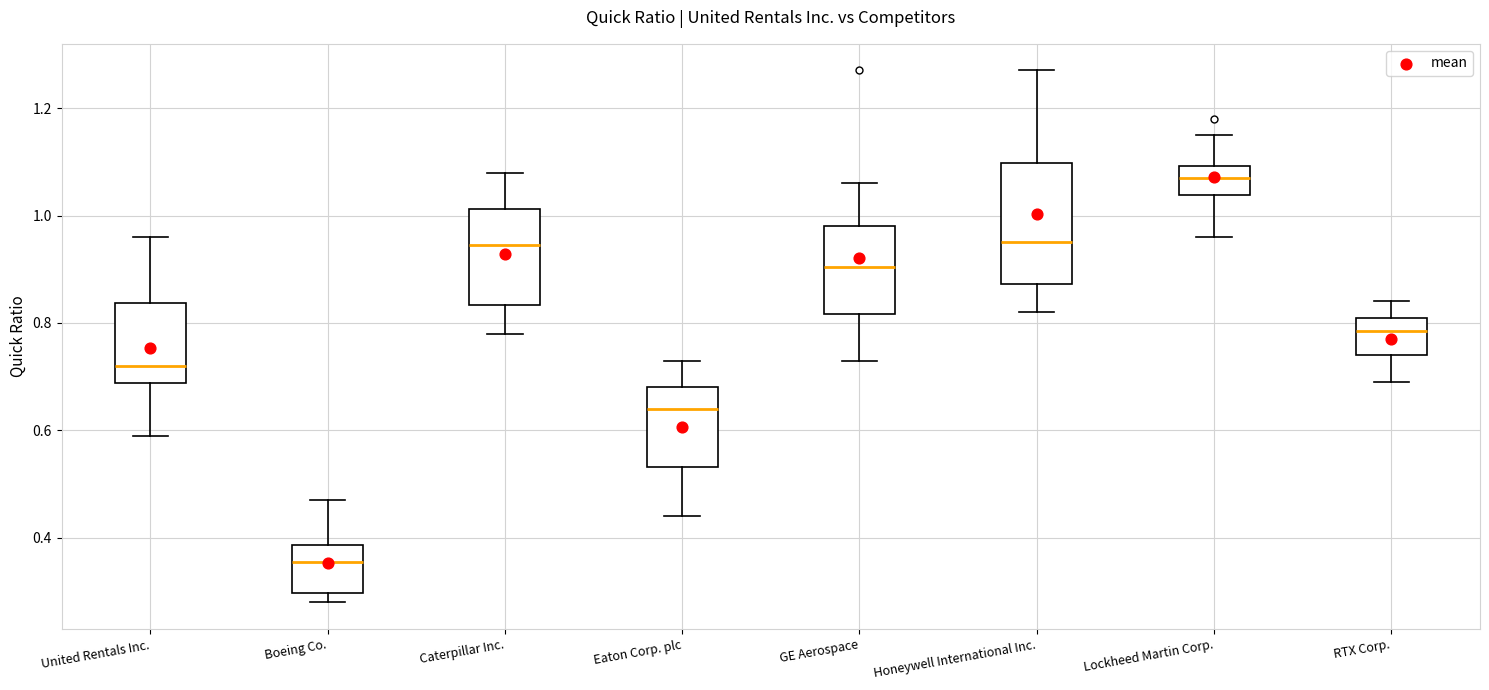

Reading left to right, transcribe this box plot: for each box, give where its median line is, the range the box spans, and where its two whiskers end, as read against the y-axis. The values are not printed on the chart, so give them approximately, as read against the axis.

United Rentals Inc.: median 0.72, box 0.68 to 0.84, whiskers 0.60 to 0.96
Boeing Co.: median 0.36, box 0.30 to 0.38, whiskers 0.28 to 0.48
Caterpillar Inc.: median 0.94, box 0.84 to 1.02, whiskers 0.78 to 1.08
Eaton Corp. plc: median 0.64, box 0.54 to 0.68, whiskers 0.44 to 0.74
GE Aerospace: median 0.90, box 0.82 to 0.98, whiskers 0.74 to 1.06
Honeywell International Inc.: median 0.96, box 0.88 to 1.10, whiskers 0.82 to 1.28
Lockheed Martin Corp.: median 1.08, box 1.04 to 1.10, whiskers 0.96 to 1.16
RTX Corp.: median 0.78, box 0.74 to 0.82, whiskers 0.70 to 0.84